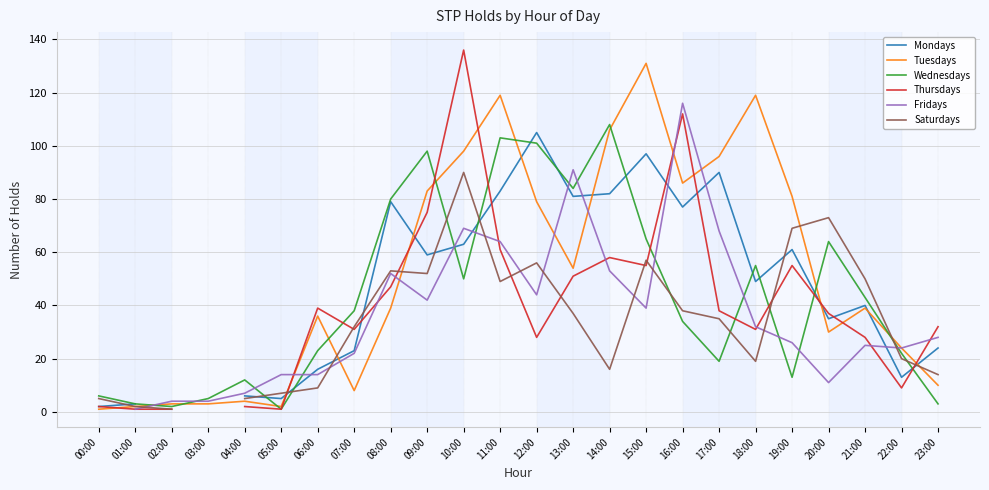

The Tuesdays series shows 3.3 at 01:00. True or false?

False